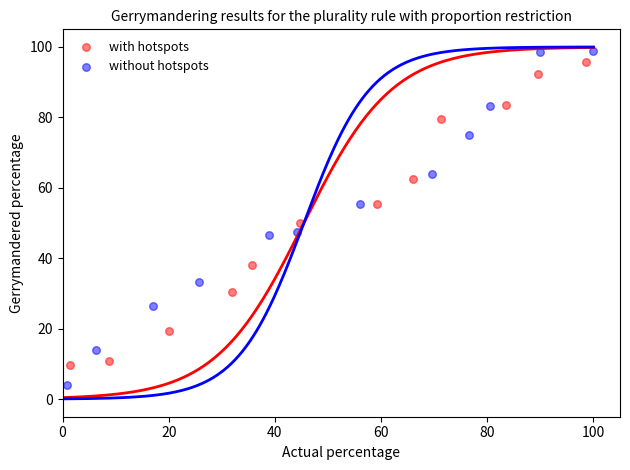

Which series contains the lowest Y value?

without hotspots